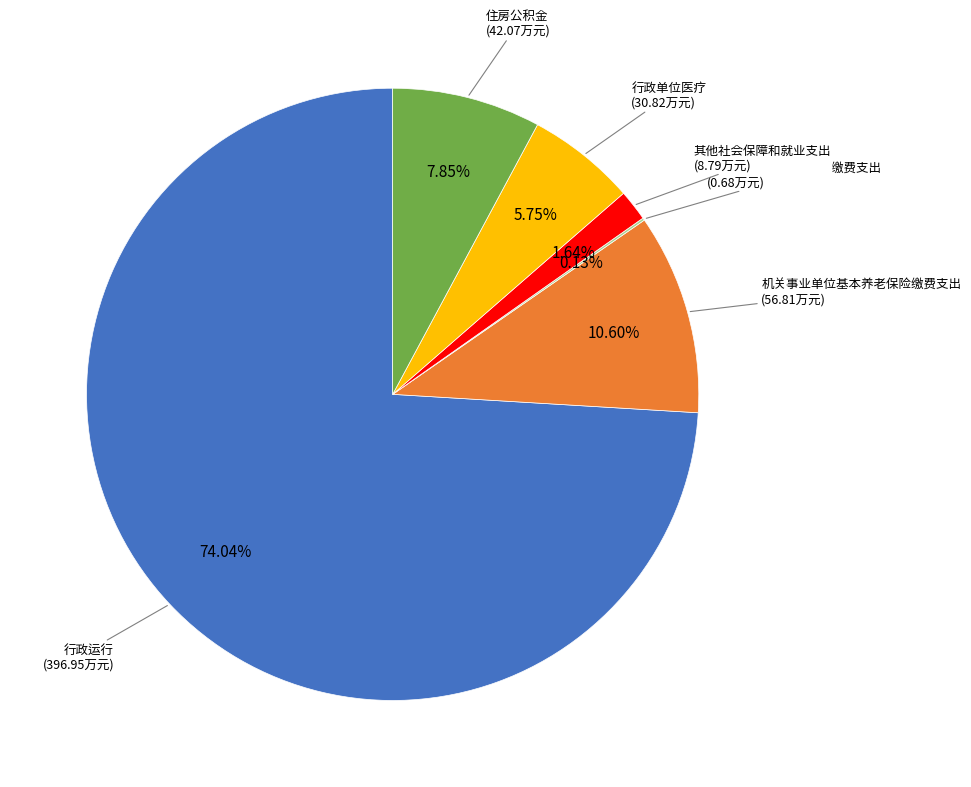

What percentage is the 住房公积金 slice, to the nearest percent?

8%